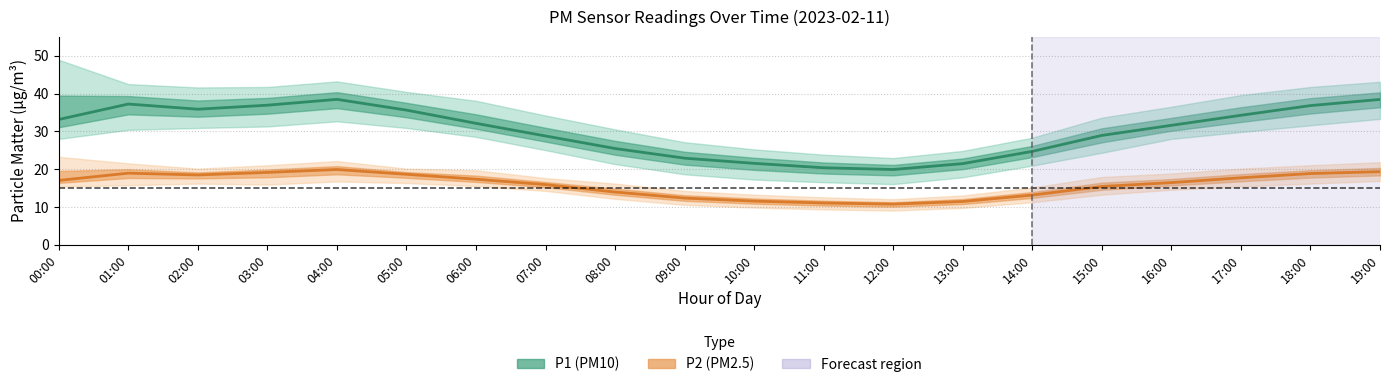

Read the P2 mean value at 07:00.

15.9